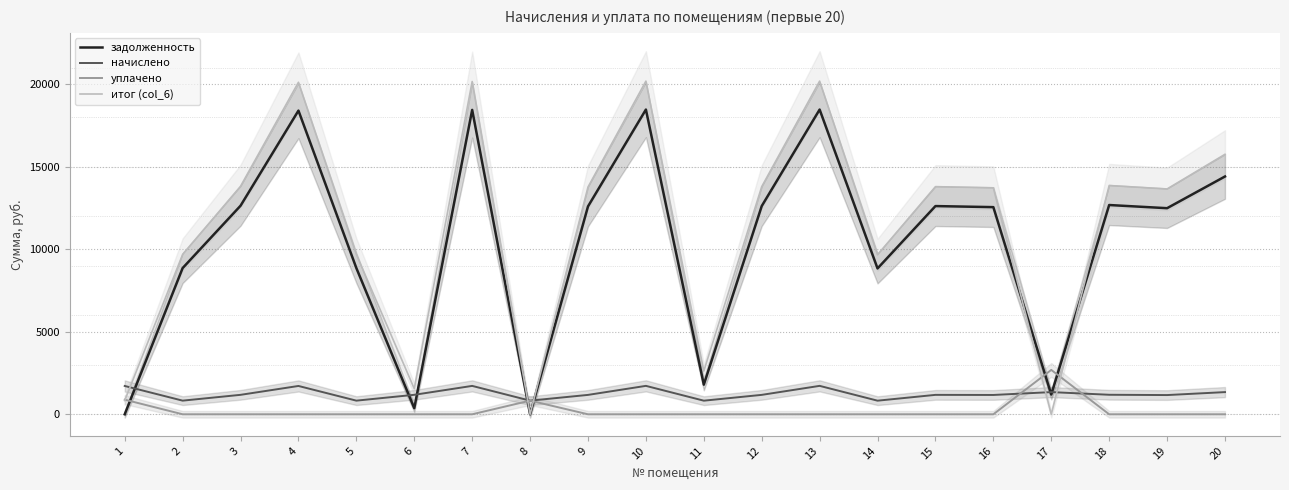

True or false: итог (col_6) has a value of 7320.3 at 17.

False